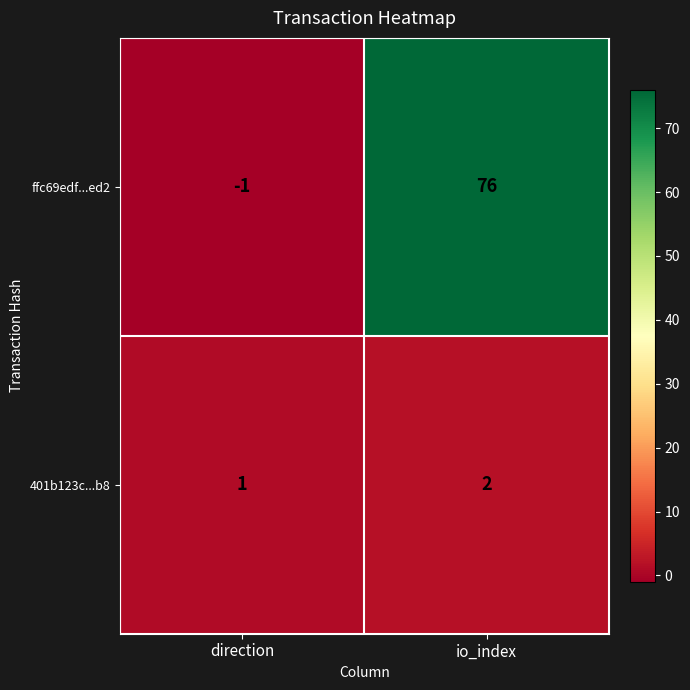

Between direction and io_index, which series saw the biggest shift?

ffc69edf...ed2